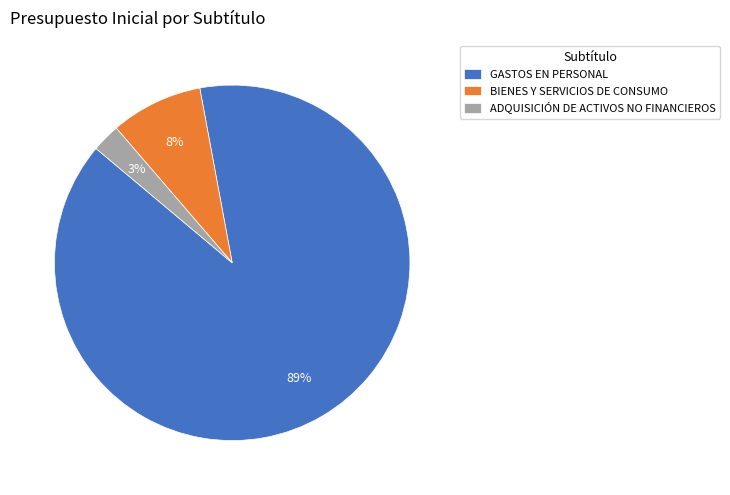

How many segments does this pie chart have?

3